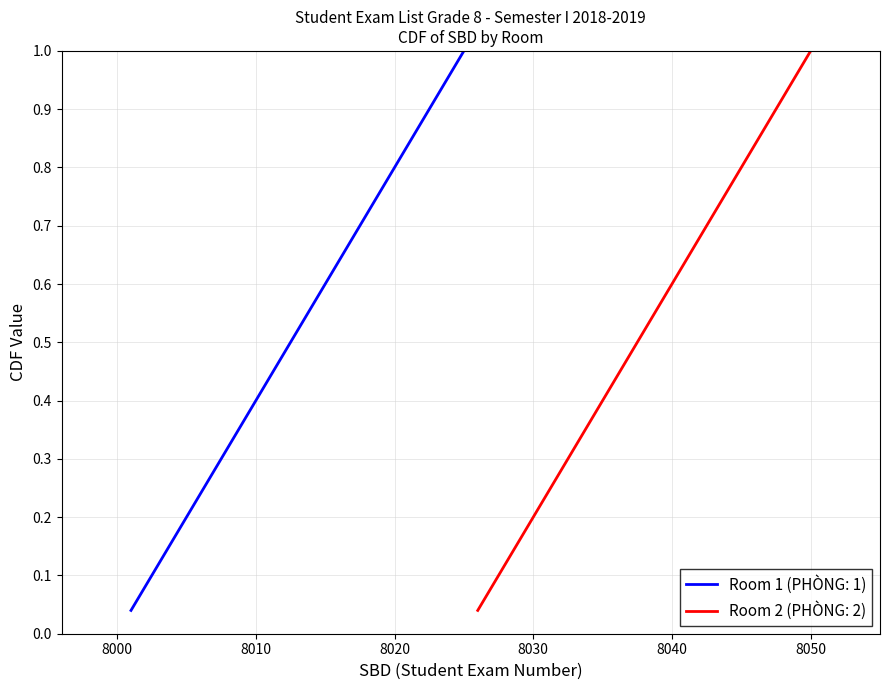

Reading left to right, transcribe all the data shown in this chart.

Room 1 (STT): 0.0	0.1	0.1	0.2	0.2	0.2	0.3	0.3	0.4	0.4	0.4	0.5	0.5	0.6	0.6	0.6	0.7	0.7	0.8	0.8	0.8	0.9	0.9	1.0	1.0
Room 2 (STT): 0.0	0.1	0.1	0.2	0.2	0.2	0.3	0.3	0.4	0.4	0.4	0.5	0.5	0.6	0.6	0.6	0.7	0.7	0.8	0.8	0.8	0.9	0.9	1.0	1.0